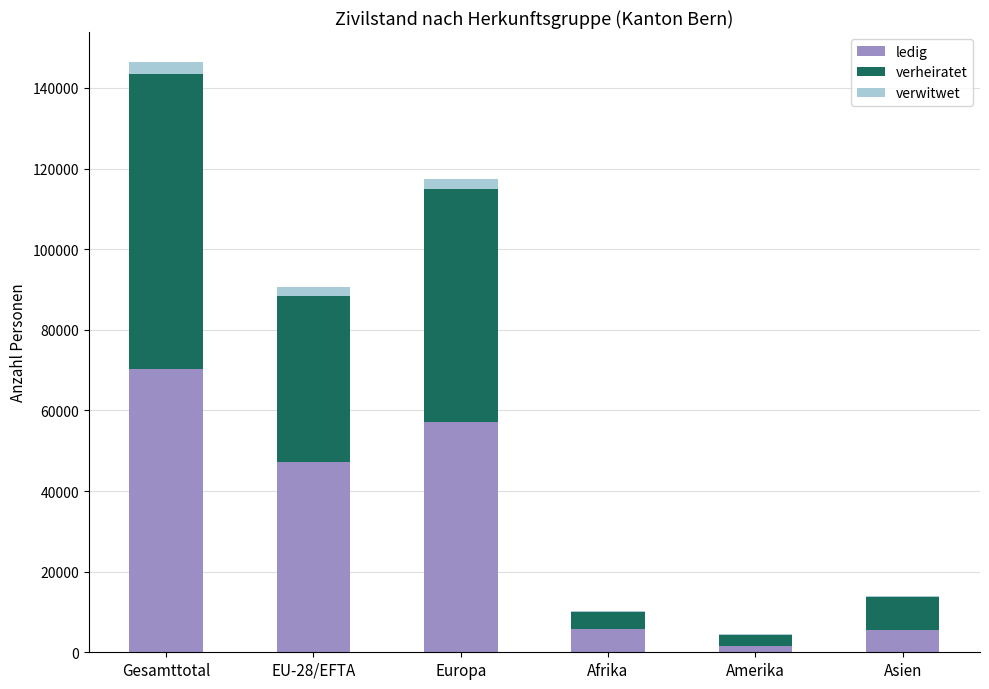

At which category is the sum across all series the highest?

Gesamttotal